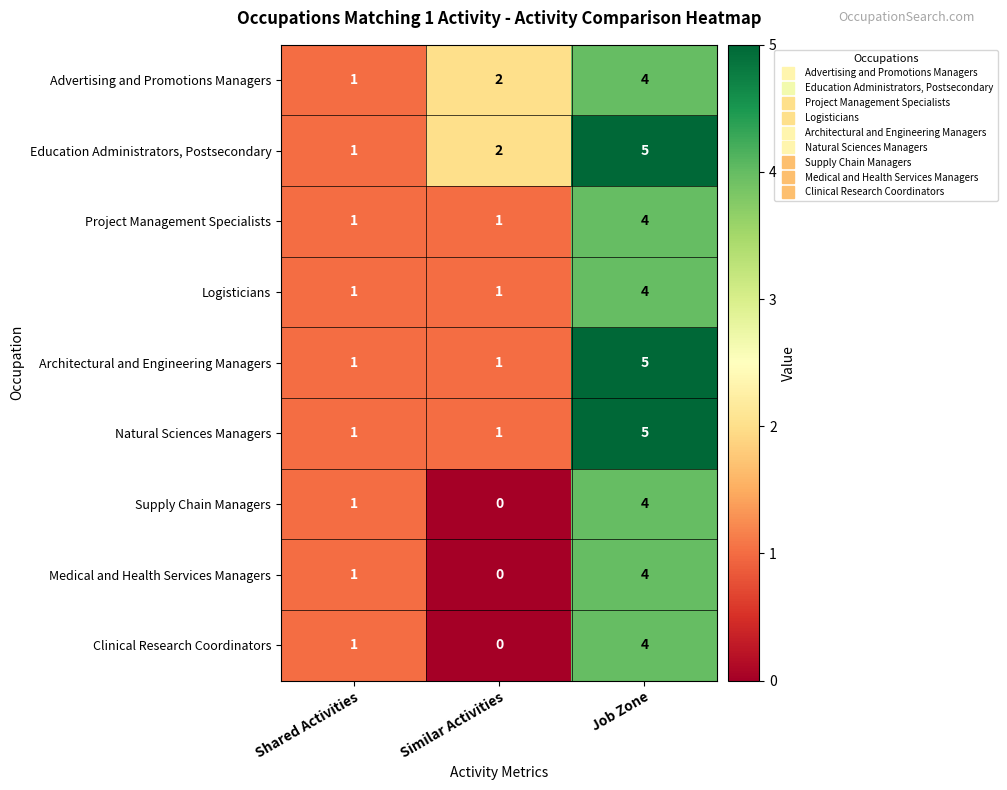

Reading right to left, extract all data points from this chart.

Advertising and Promotions Managers: Job Zone=4	Similar Activities=2	Shared Activities=1
Education Administrators, Postsecondary: Job Zone=5	Similar Activities=2	Shared Activities=1
Project Management Specialists: Job Zone=4	Similar Activities=1	Shared Activities=1
Logisticians: Job Zone=4	Similar Activities=1	Shared Activities=1
Architectural and Engineering Managers: Job Zone=5	Similar Activities=1	Shared Activities=1
Natural Sciences Managers: Job Zone=5	Similar Activities=1	Shared Activities=1
Supply Chain Managers: Job Zone=4	Similar Activities=0	Shared Activities=1
Medical and Health Services Managers: Job Zone=4	Similar Activities=0	Shared Activities=1
Clinical Research Coordinators: Job Zone=4	Similar Activities=0	Shared Activities=1